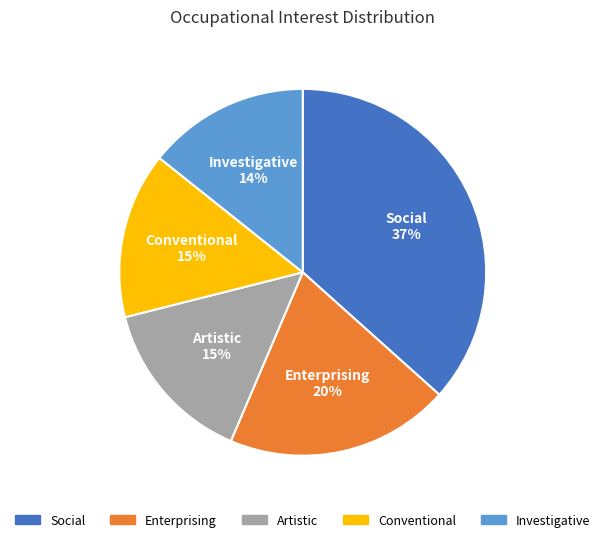

Is it true that Conventional is 15% of the pie?

True